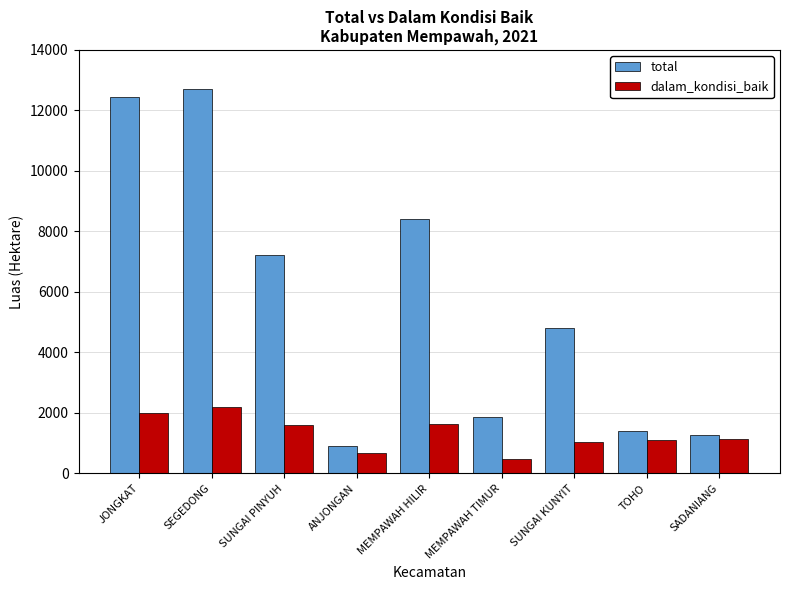

What is the sum of the dalam_kondisi_baik values at ANJONGAN and SADANIANG?

1793.4